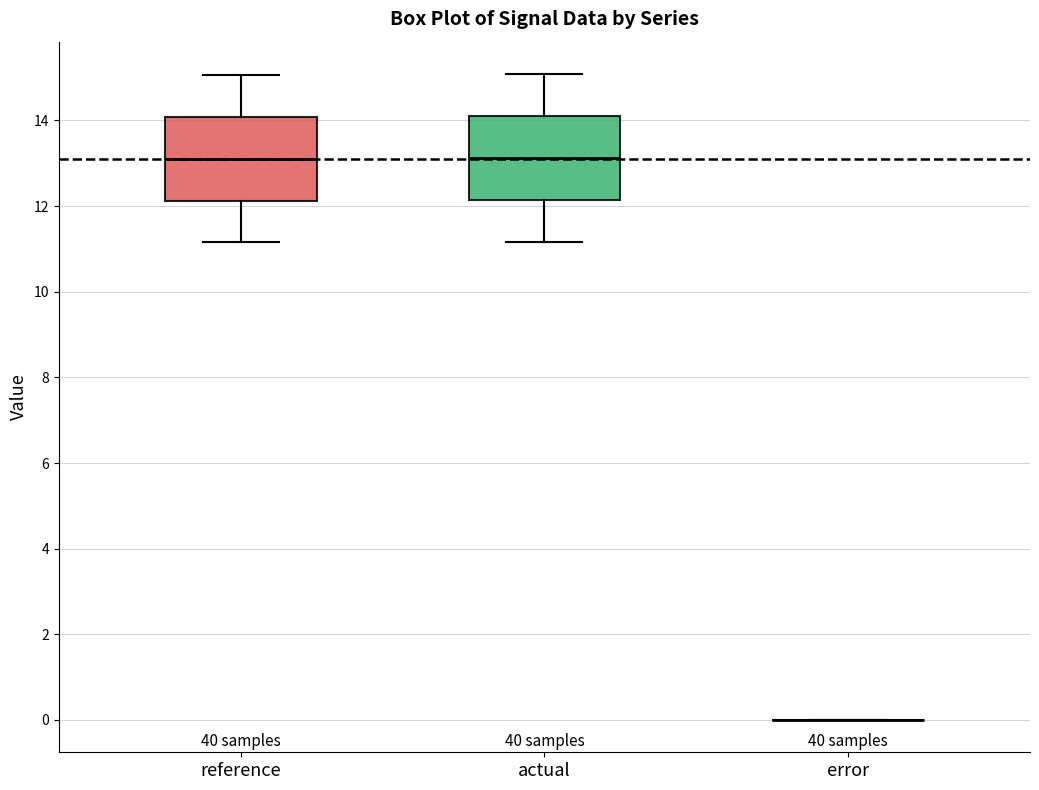

Where is the lower edge of the box for reference on the y-axis? The values are not printed on the chart, so give them approximately, as read against the axis.

12.2